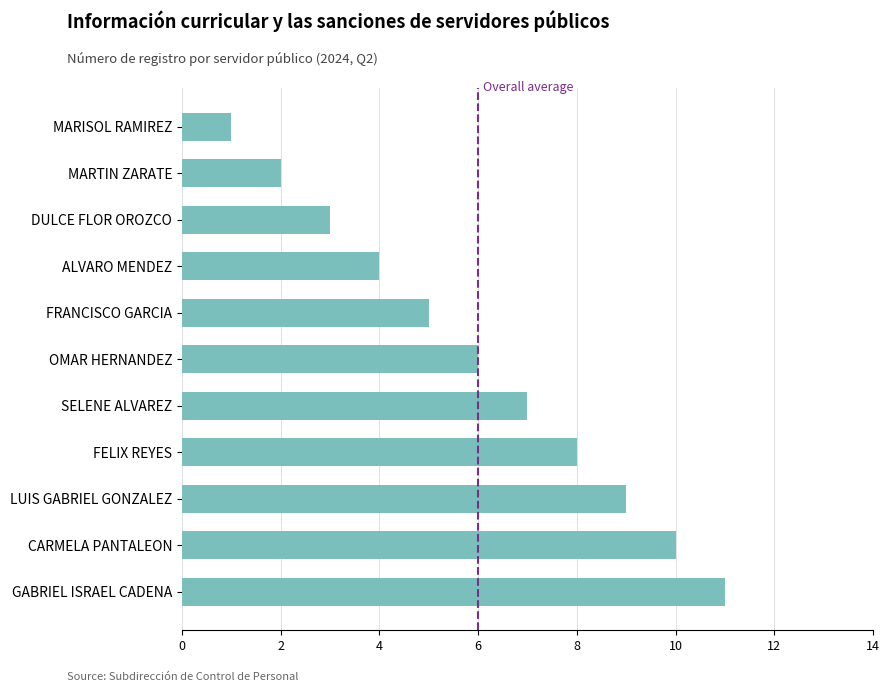

Which category has the highest value across all series?

GABRIEL ISRAEL CADENA